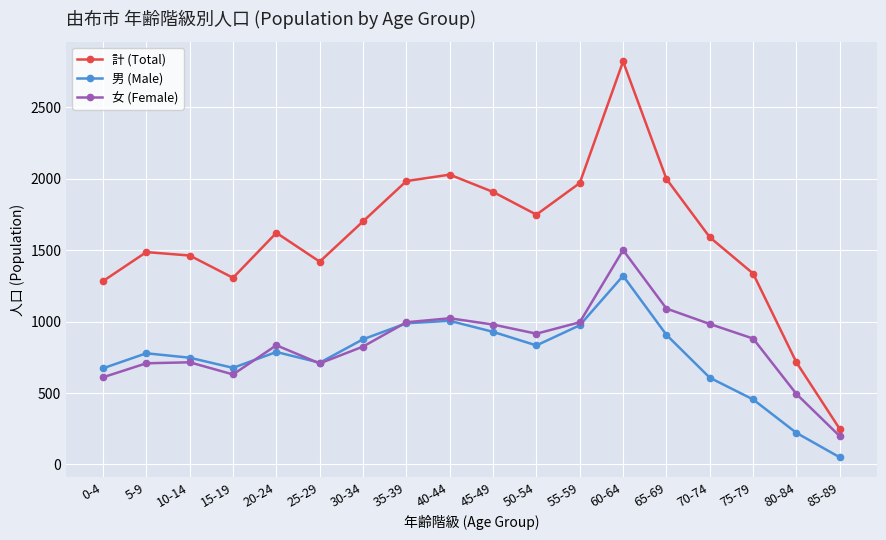

True or false: 男 (Male) and 計 (Total) cross at least once.

False